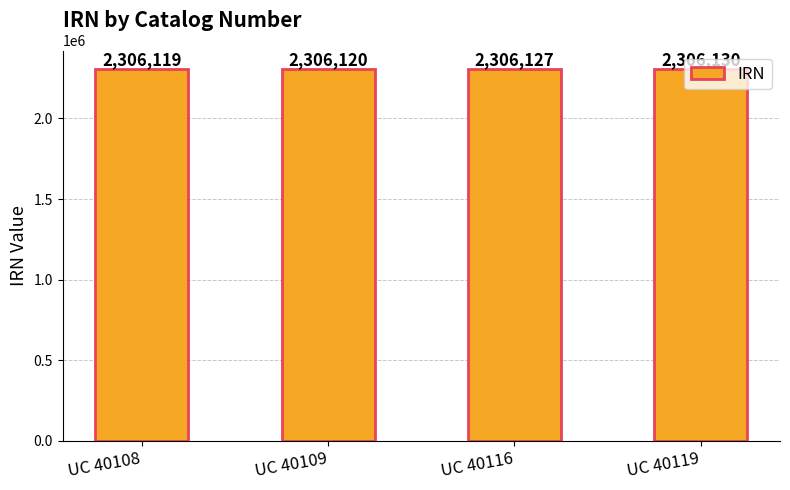

The chart shows a value of 2306130 at UC 40119. True or false?

True